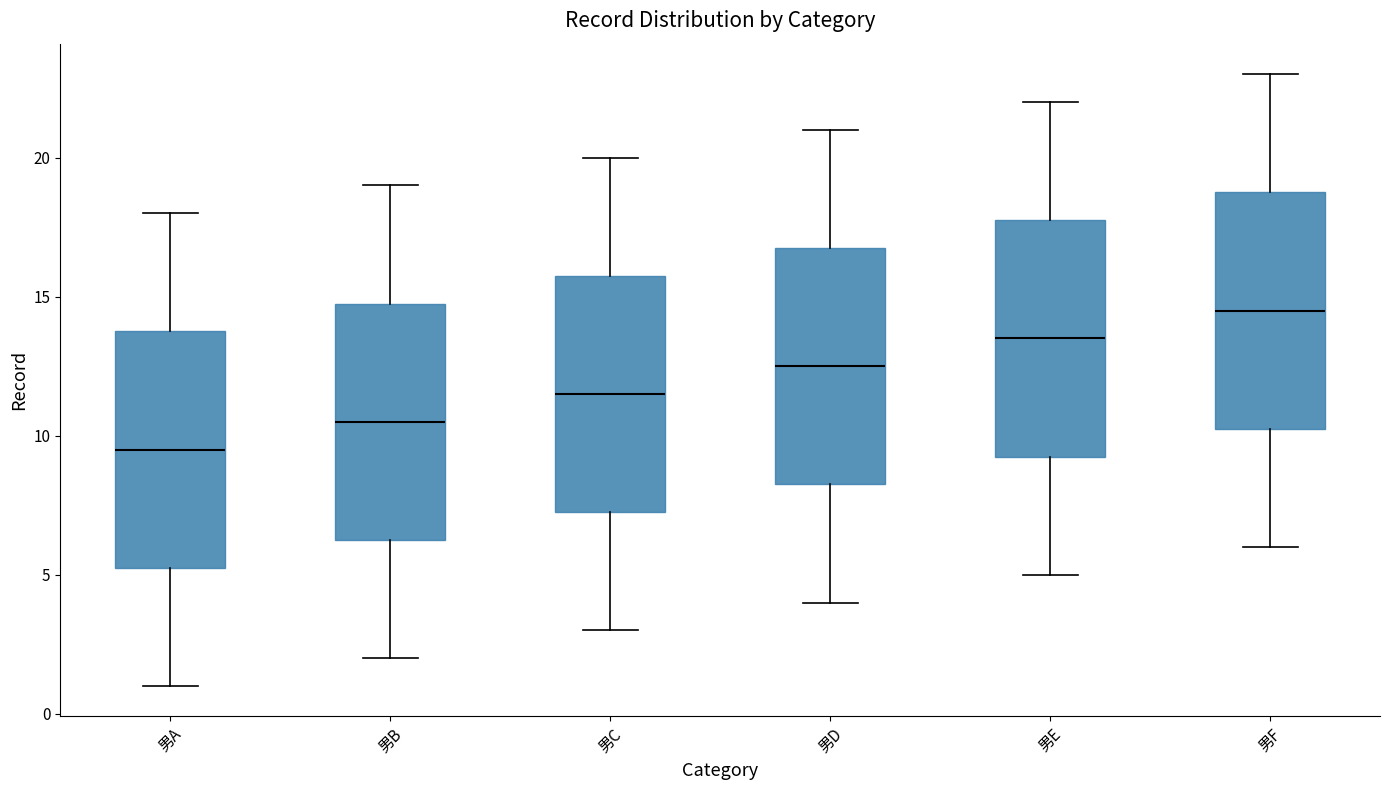

Where is the upper edge of the box for 男A on the y-axis? The values are not printed on the chart, so give them approximately, as read against the axis.

14.0